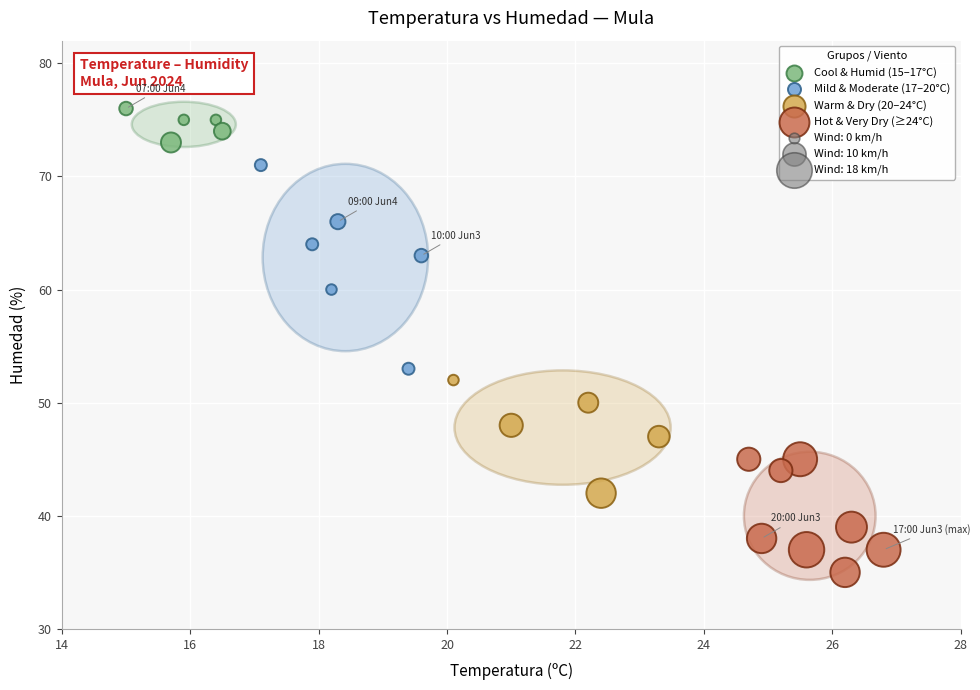

Which series reaches the minimum Y coordinate?

Hot & Very Dry (≥24°C)